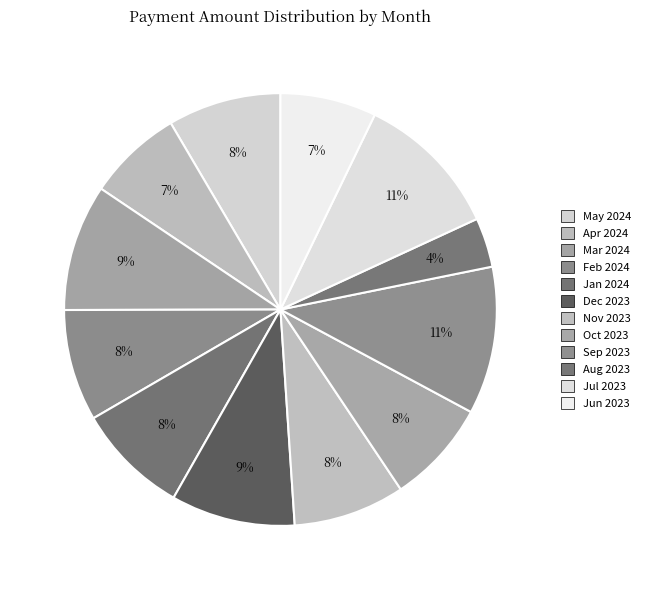

Count the number of slices in the pie.

12